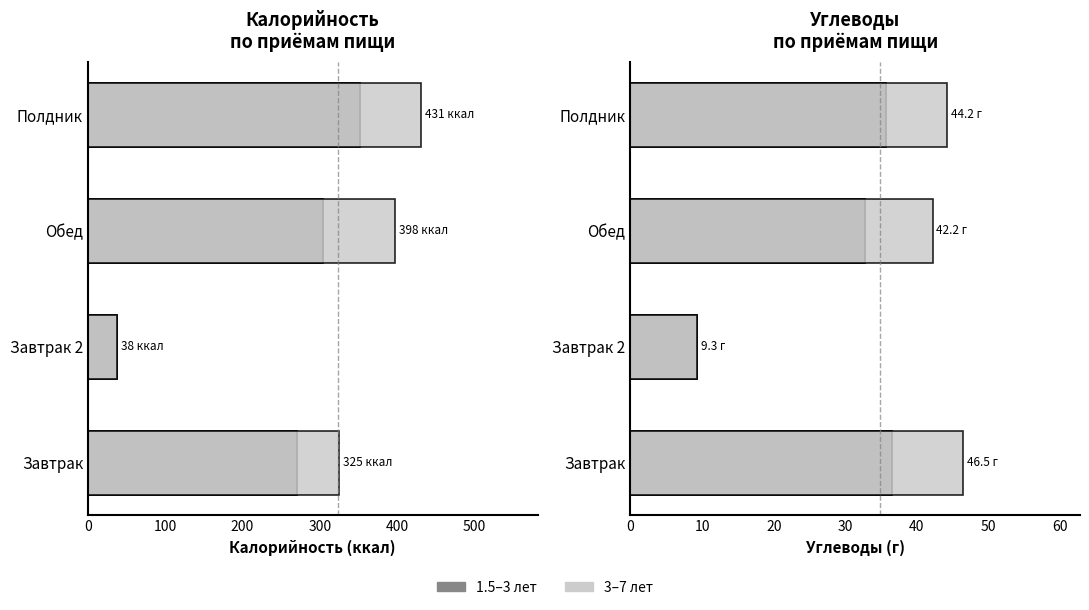

Rank the series by their maximum value, from highest to lowest.

3–7 лет, 1.5–3 лет